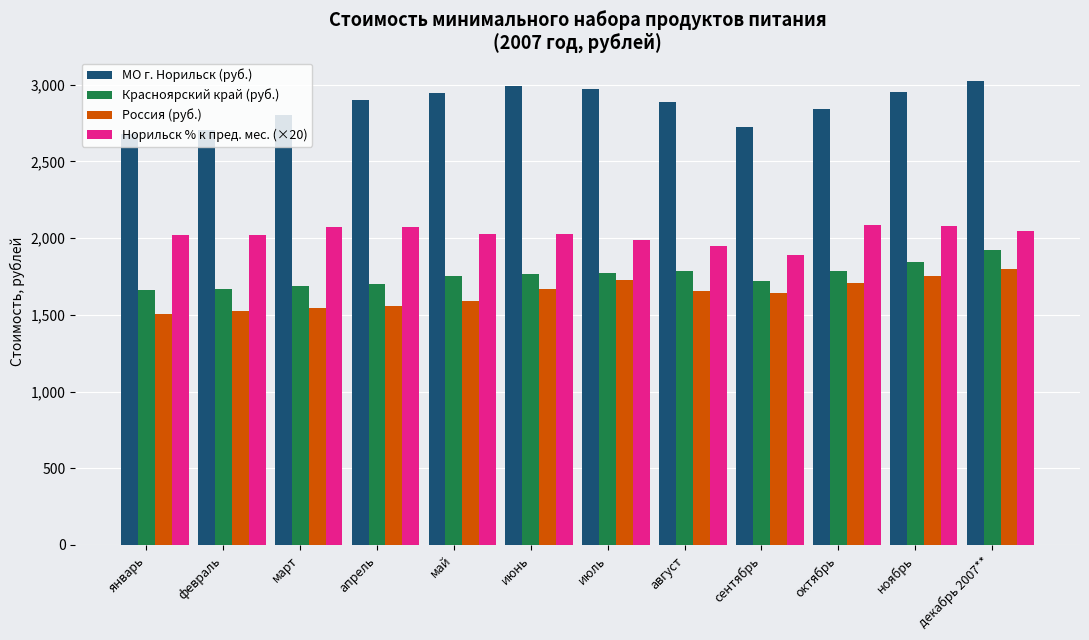

What is the difference between the highest and lowest values at сентябрь?

1086.4